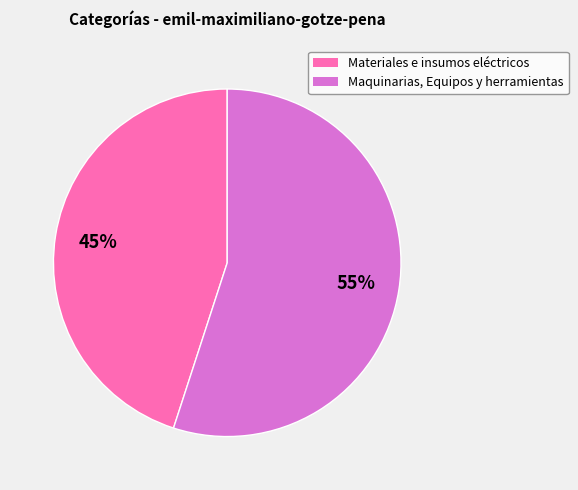

What percentage is the Maquinarias, Equipos y herramientas slice, to the nearest percent?

55%